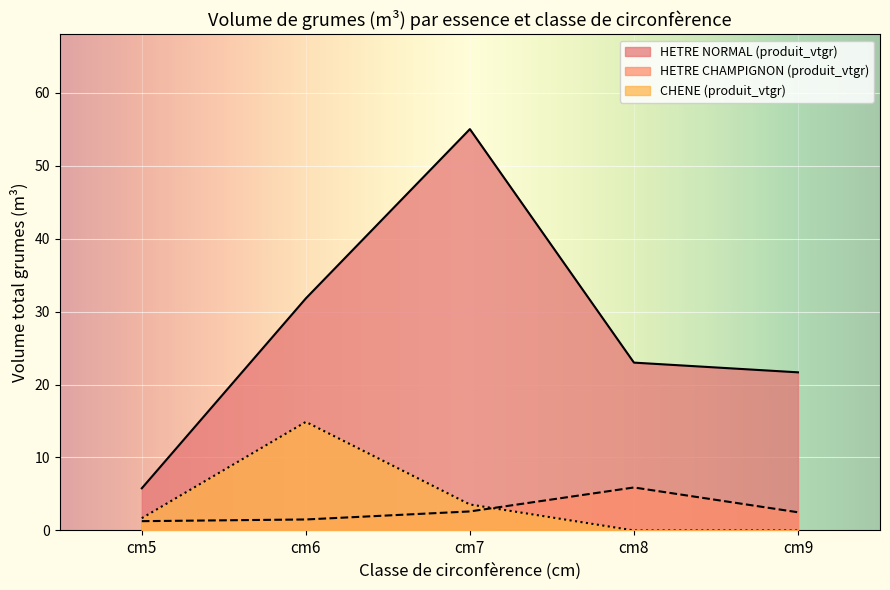

At which label is HETRE NORMAL (produit_vtgr) closest to 30?

cm6